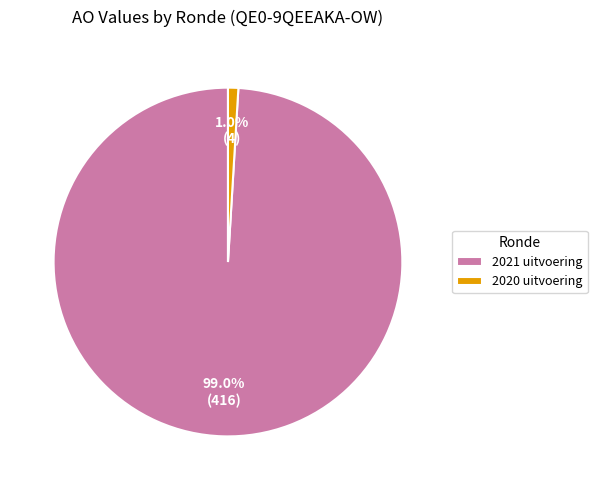

To the nearest percent, what is the difference between the largest and smallest slice percentages?

98%